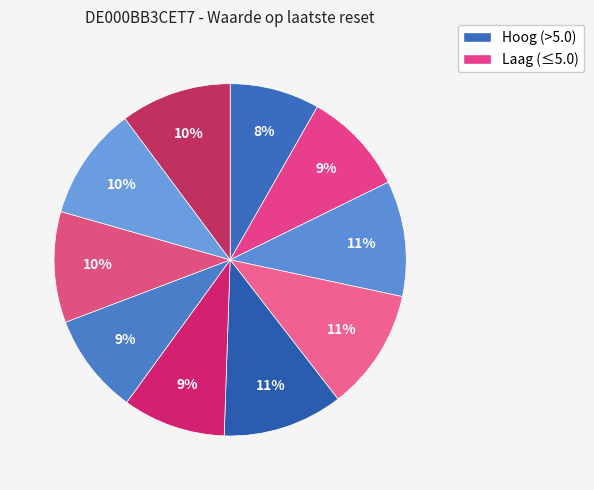

How many segments does this pie chart have?

10